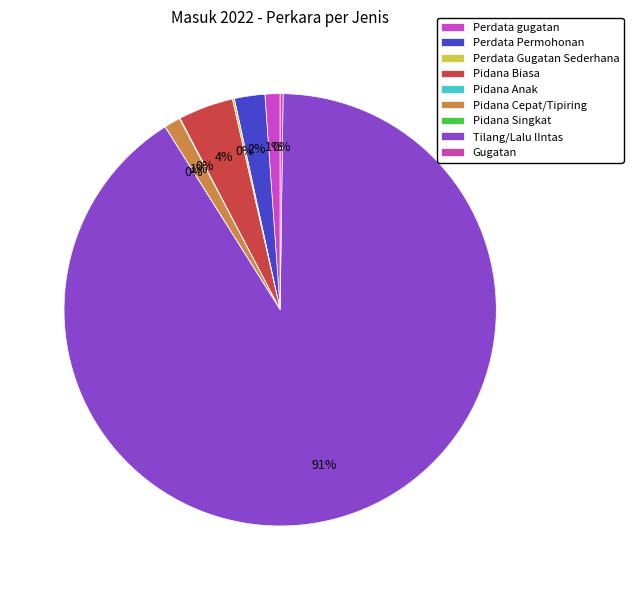

The Tilang/Lalu lIntas slice represents 91% of the pie. True or false?

True